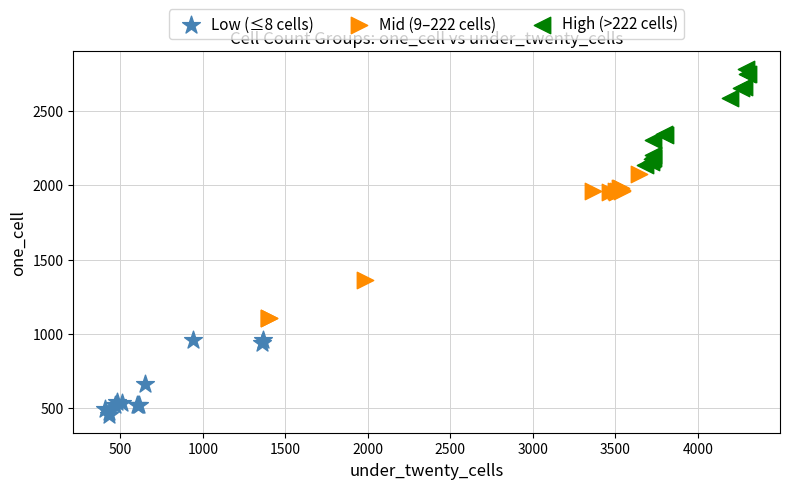

Which series reaches the maximum Y coordinate?

High (>222 cells)